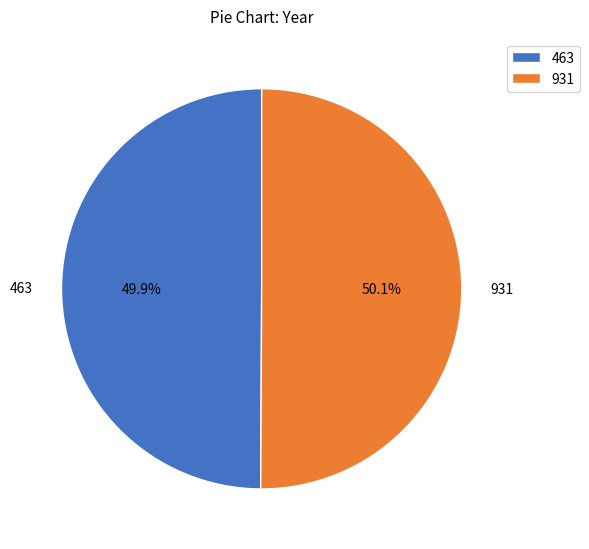

Is there any slice that represents more than half of the pie?

Yes